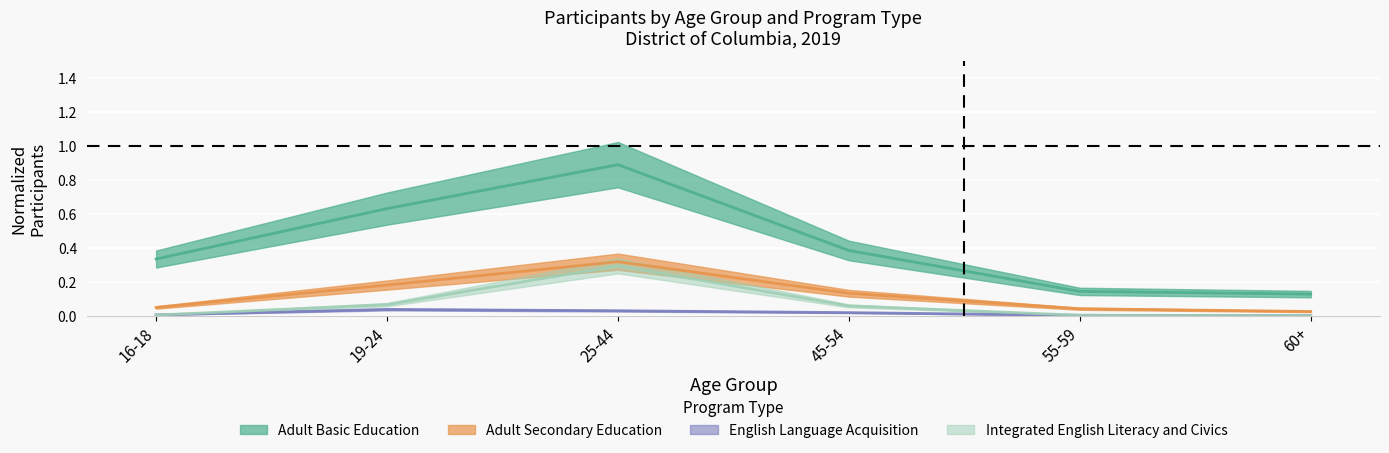

Reading left to right, list all the values displayed in this chart.

Adult Basic Education: 16-18=0.3	19-24=0.6	25-44=0.9	45-54=0.4	55-59=0.1	60+=0.1
Adult Secondary Education: 16-18=0.0	19-24=0.2	25-44=0.3	45-54=0.1	55-59=0.0	60+=0.0
English Language Acquisition: 16-18=0.0	19-24=0.0	25-44=0.0	45-54=0.0	55-59=0.0	60+=0.0
Integrated English Literacy and Civics: 16-18=0.0	19-24=0.1	25-44=0.3	45-54=0.1	55-59=0.0	60+=0.0